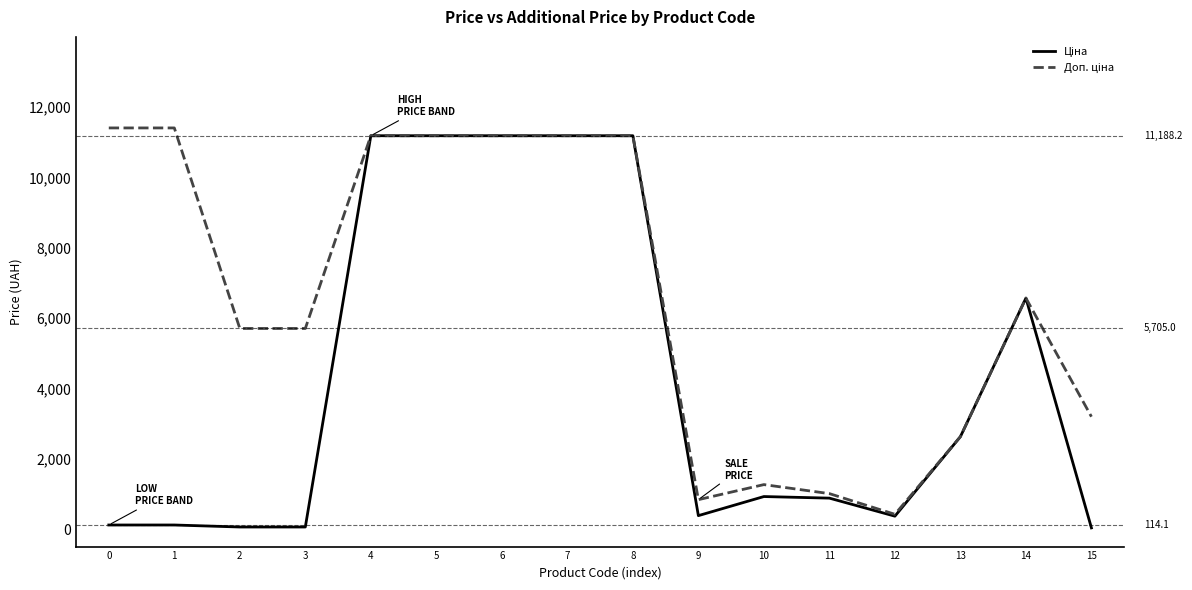

At which label does Доп. ціна reach its minimum?

12